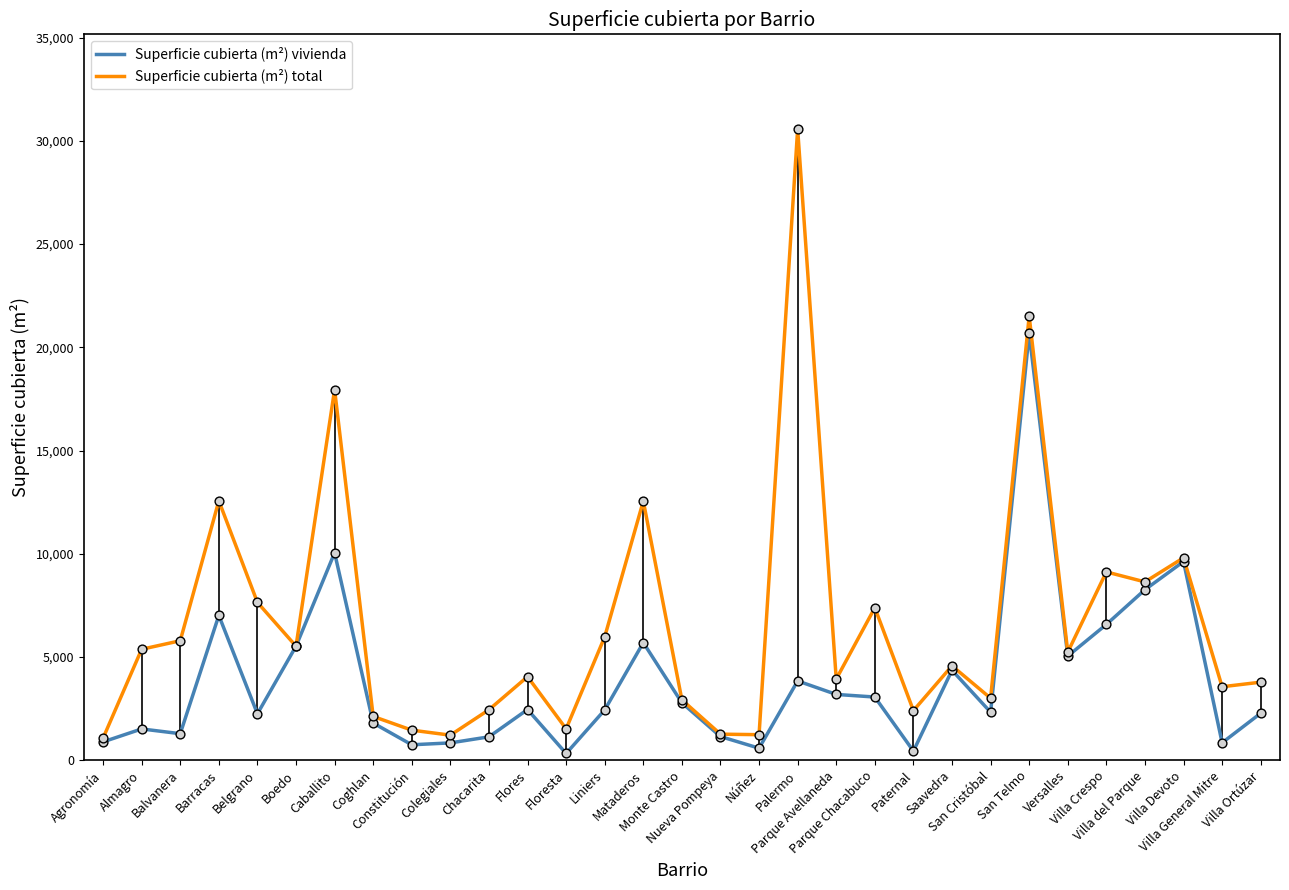

Which series has the widest spread of values?

Superficie cubierta (m²) total